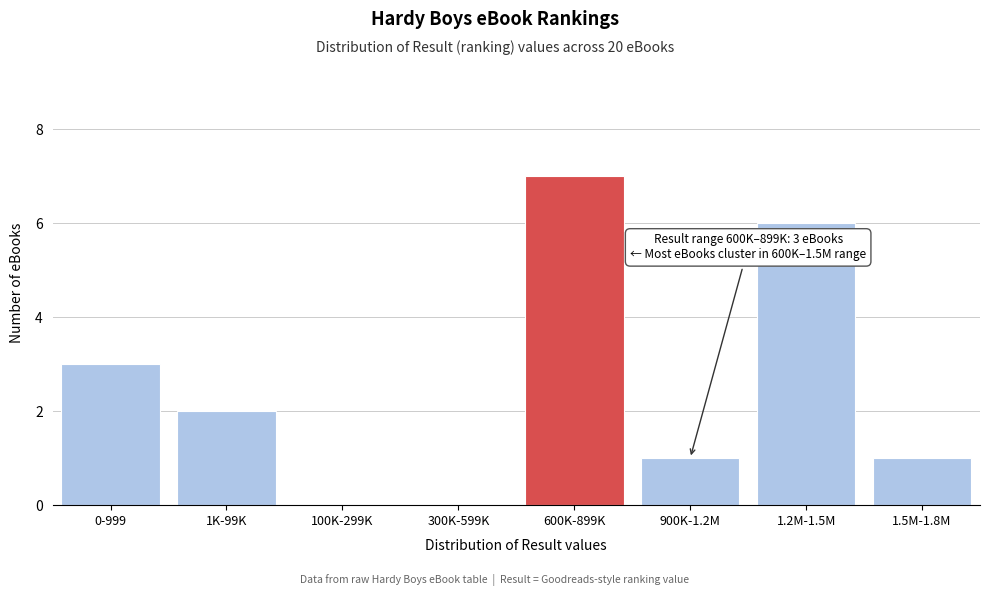

Reading left to right, extract all data points from this chart.

0-999=3	1K-99K=2	100K-299K=0	300K-599K=0	600K-899K=7	900K-1.2M=1	1.2M-1.5M=6	1.5M-1.8M=1